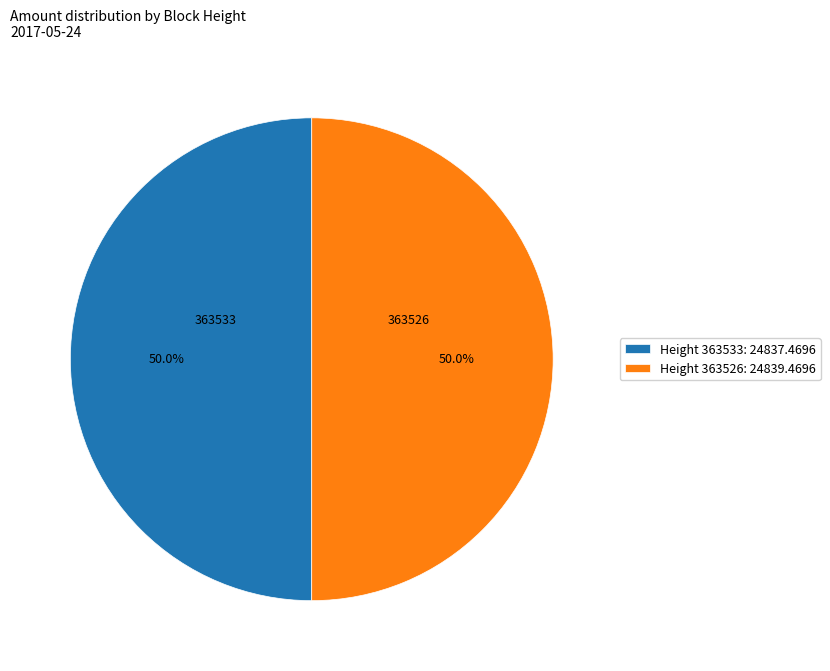

What percentage is the 363526 slice, to the nearest percent?

50%